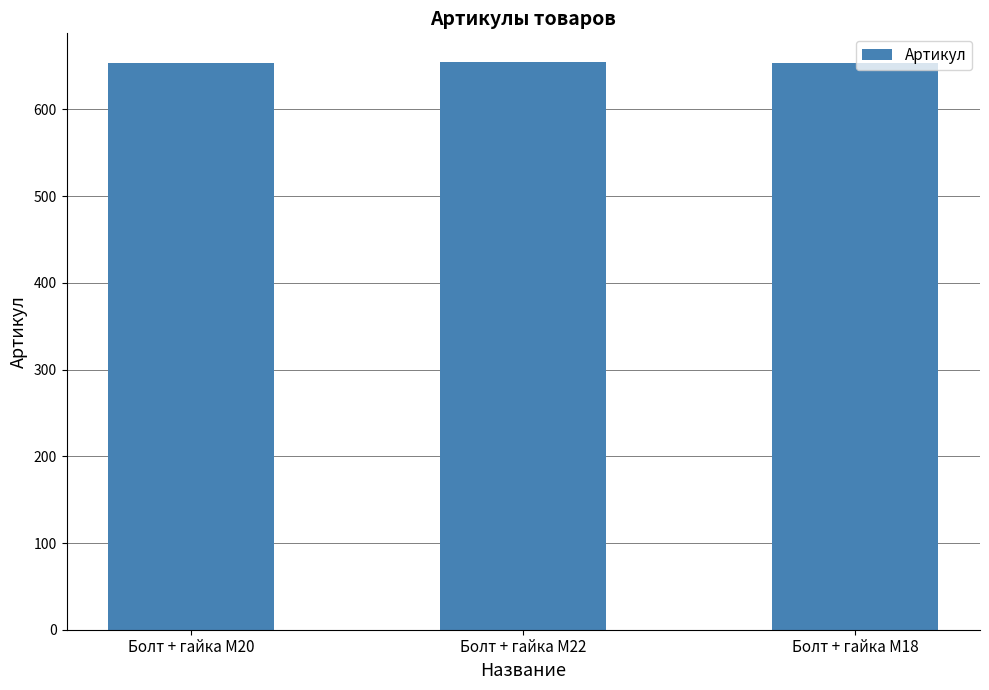

Does the chart contain stacked bars?

No